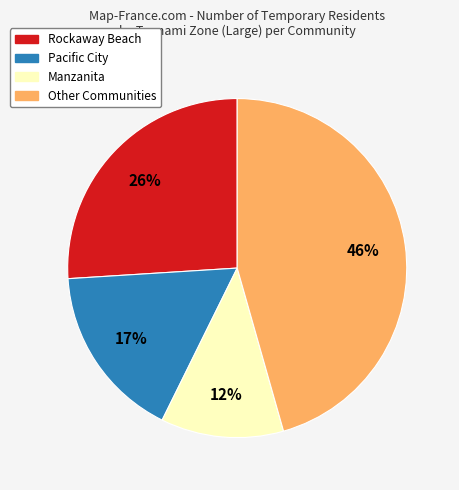

Is there a majority slice in this chart?

No